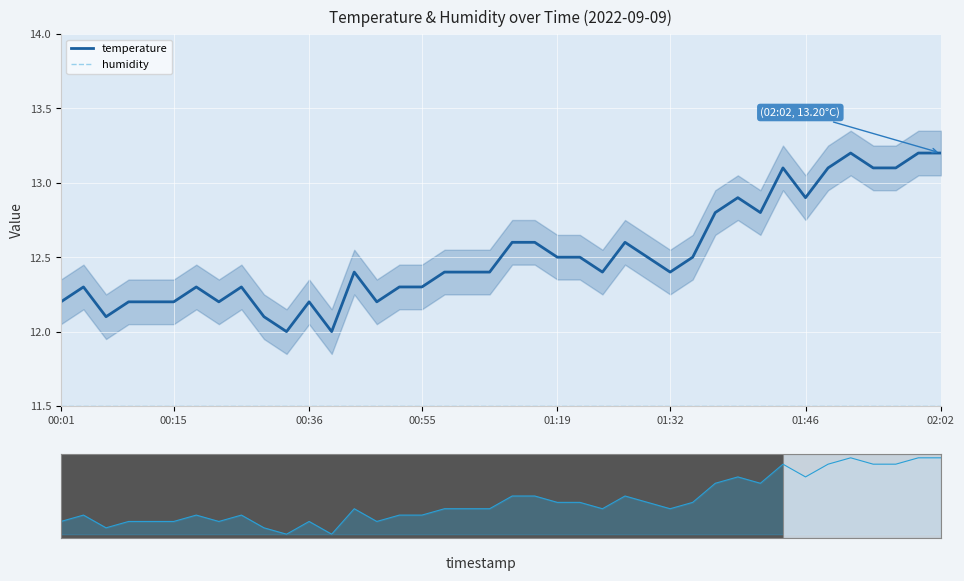

True or false: temperature and humidity cross at least once.

False